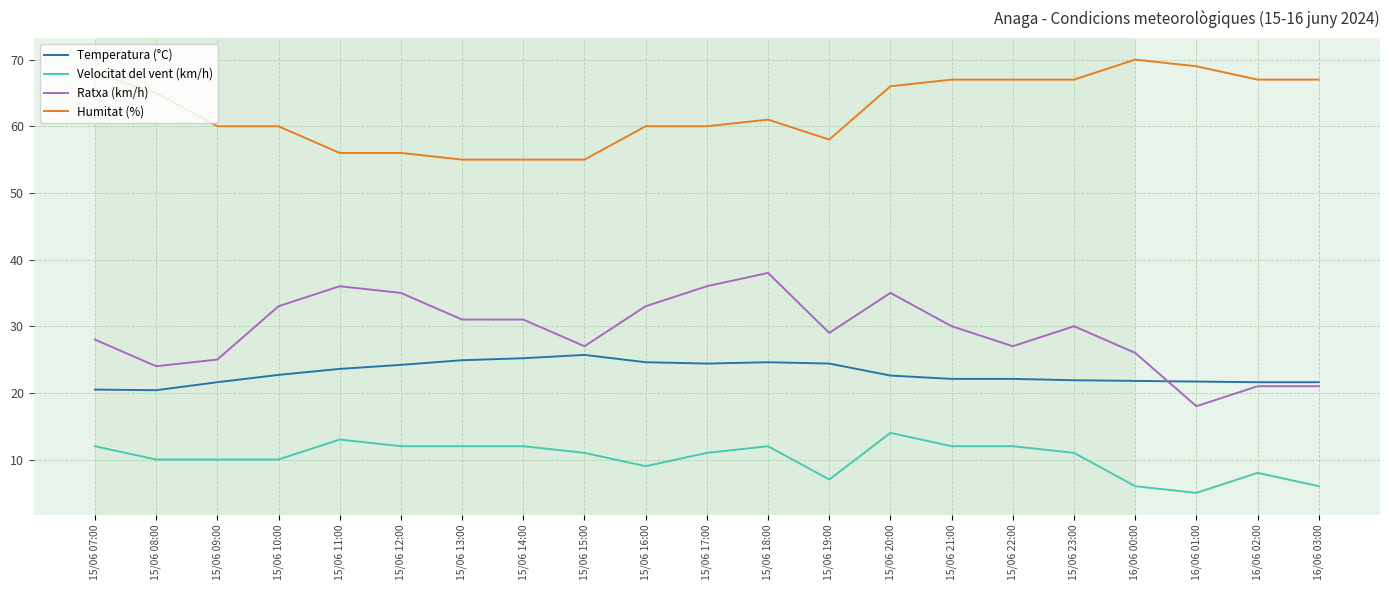

What position from the left is 15/06 10:00?

4